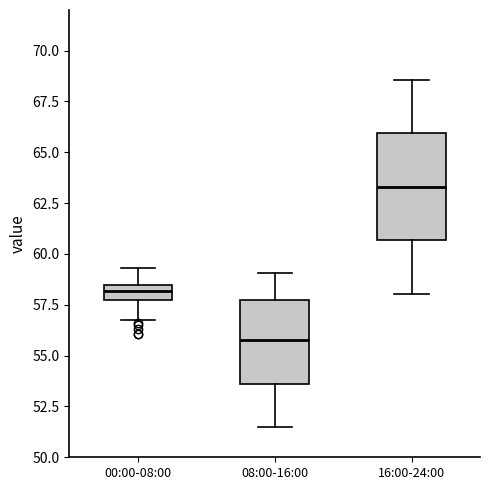

Where is the lower edge of the box for 08:00-16:00 on the y-axis? The values are not printed on the chart, so give them approximately, as read against the axis.

53.5